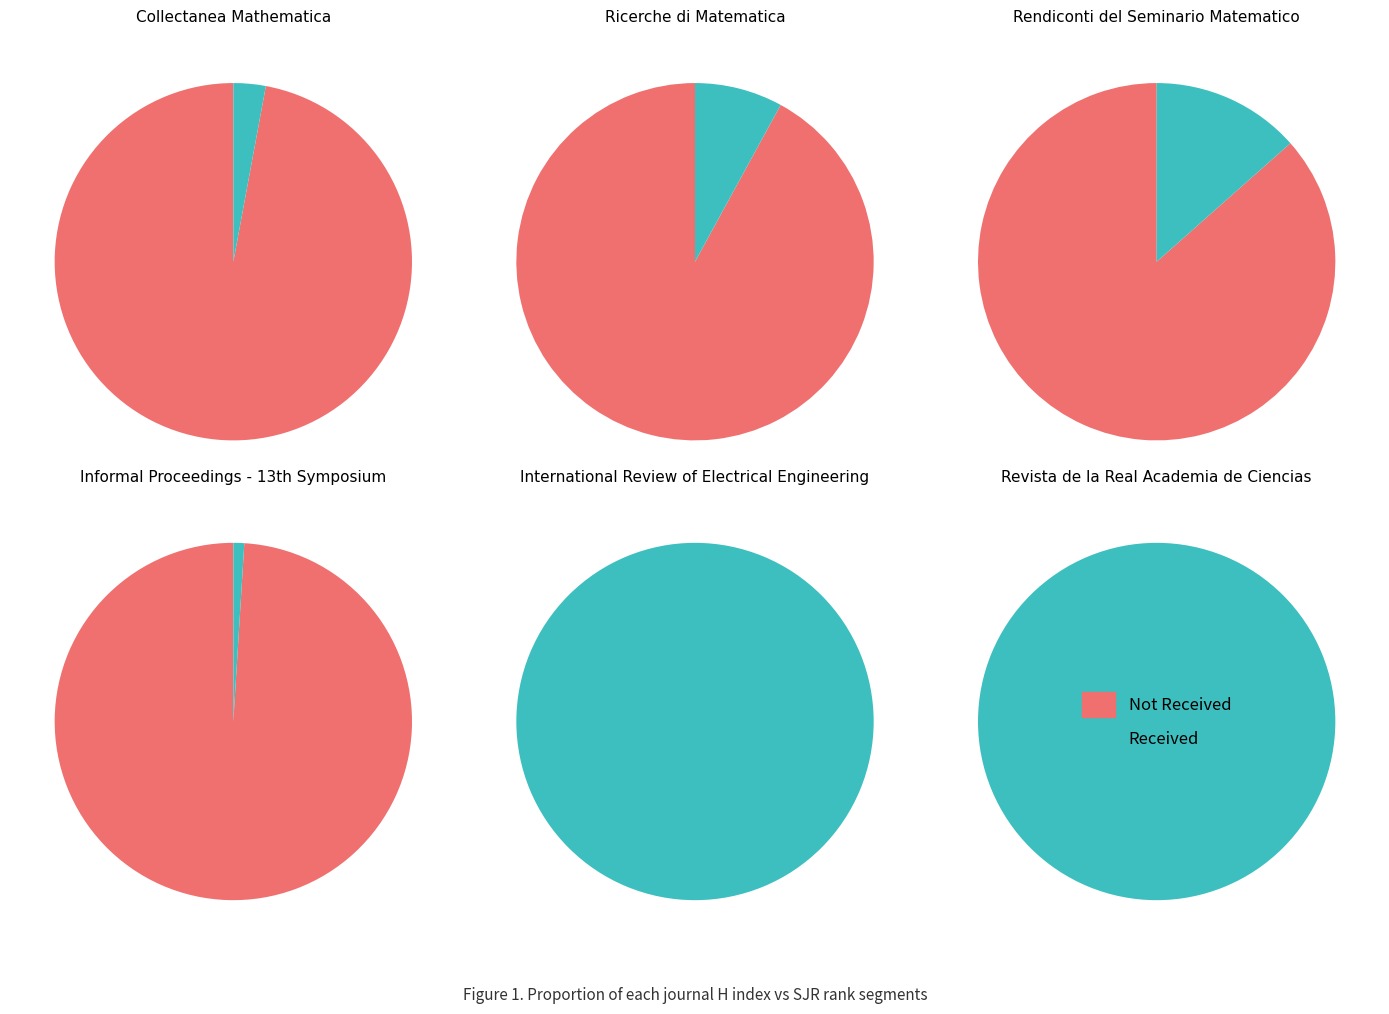

What percentage is the 3 slice, to the nearest percent?

1%